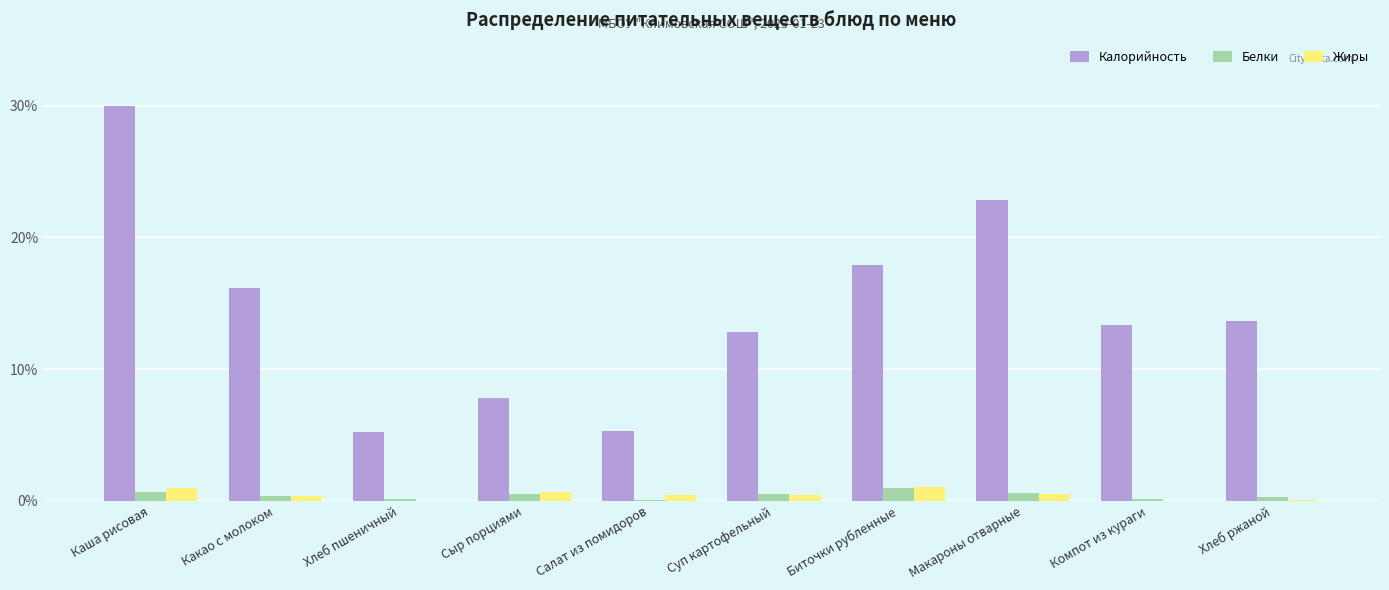

How many data points does each series have?

10